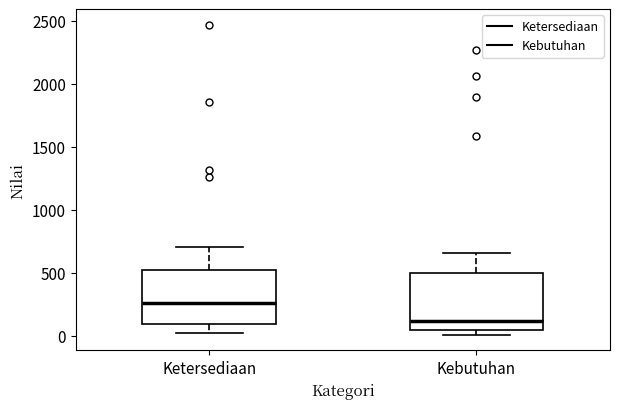

Where does the median line of the box for Kebutuhan sit on the y-axis? The values are not printed on the chart, so give them approximately, as read against the axis.

100